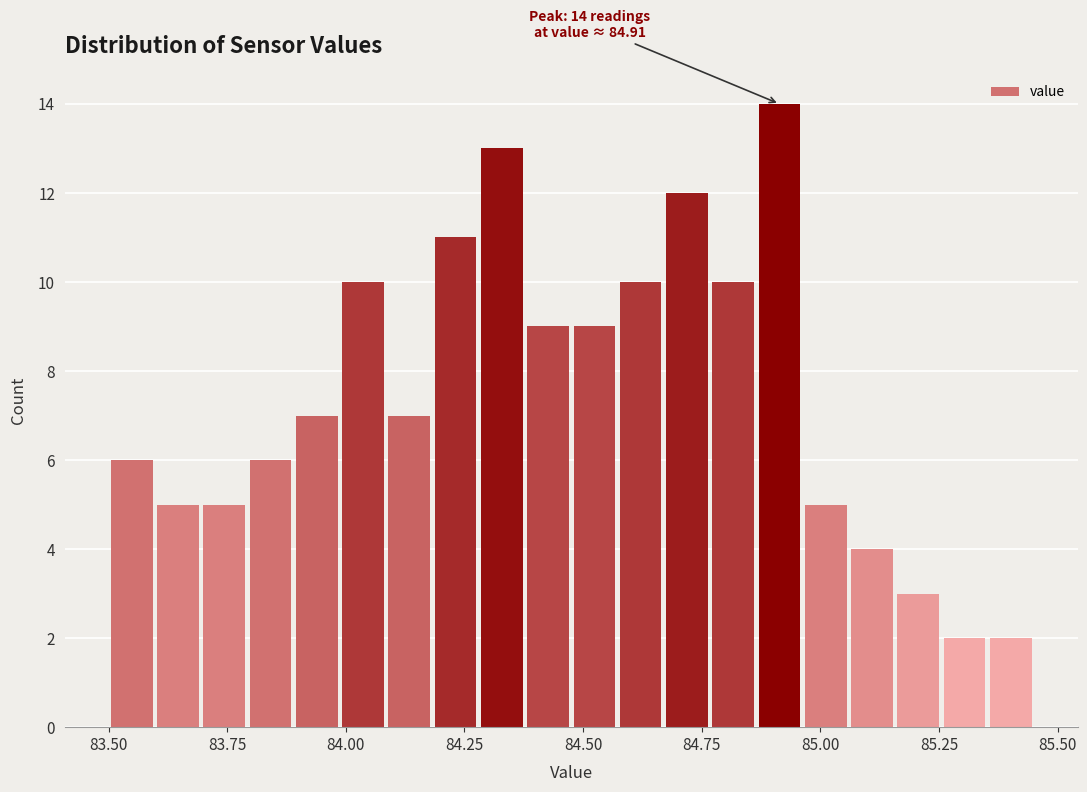

Around what value on the x-axis is the tallest bar? Give the approximate position of its centre, as read against the axis.

84.90